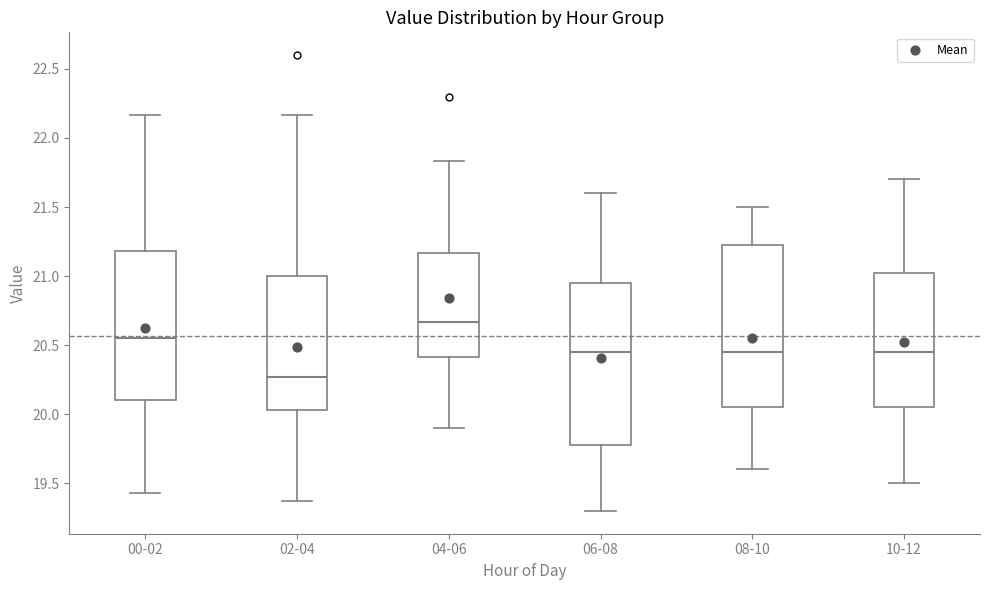

Reading left to right, transcribe this box plot: for each box, give where its median line is, the range the box spans, and where its two whiskers end, as read against the y-axis. The values are not printed on the chart, so give them approximately, as read against the axis.

00-02: median 20.55, box 20.10 to 21.20, whiskers 19.45 to 22.15
02-04: median 20.25, box 20.05 to 21.00, whiskers 19.35 to 22.15
04-06: median 20.65, box 20.40 to 21.15, whiskers 19.90 to 21.85
06-08: median 20.45, box 19.80 to 20.95, whiskers 19.30 to 21.60
08-10: median 20.45, box 20.05 to 21.25, whiskers 19.60 to 21.50
10-12: median 20.45, box 20.05 to 21.05, whiskers 19.50 to 21.70